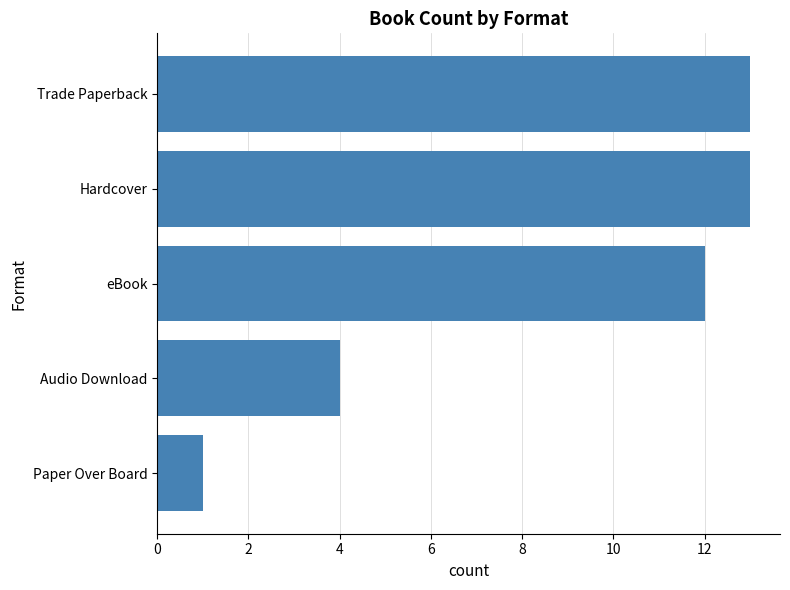

At which category does the chart reach its minimum across all series?

Paper Over Board